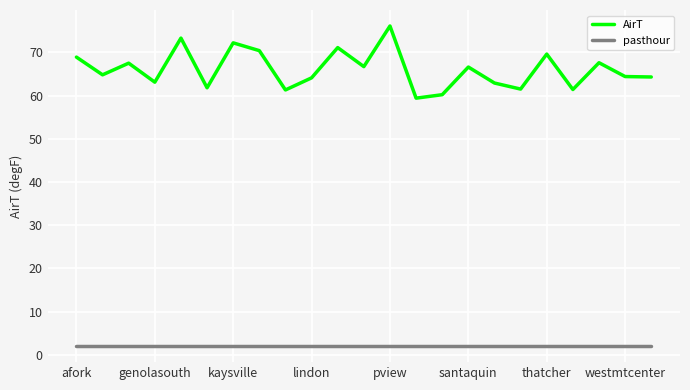

What is the difference between the maximum and minimum values in the AirT series?

16.7